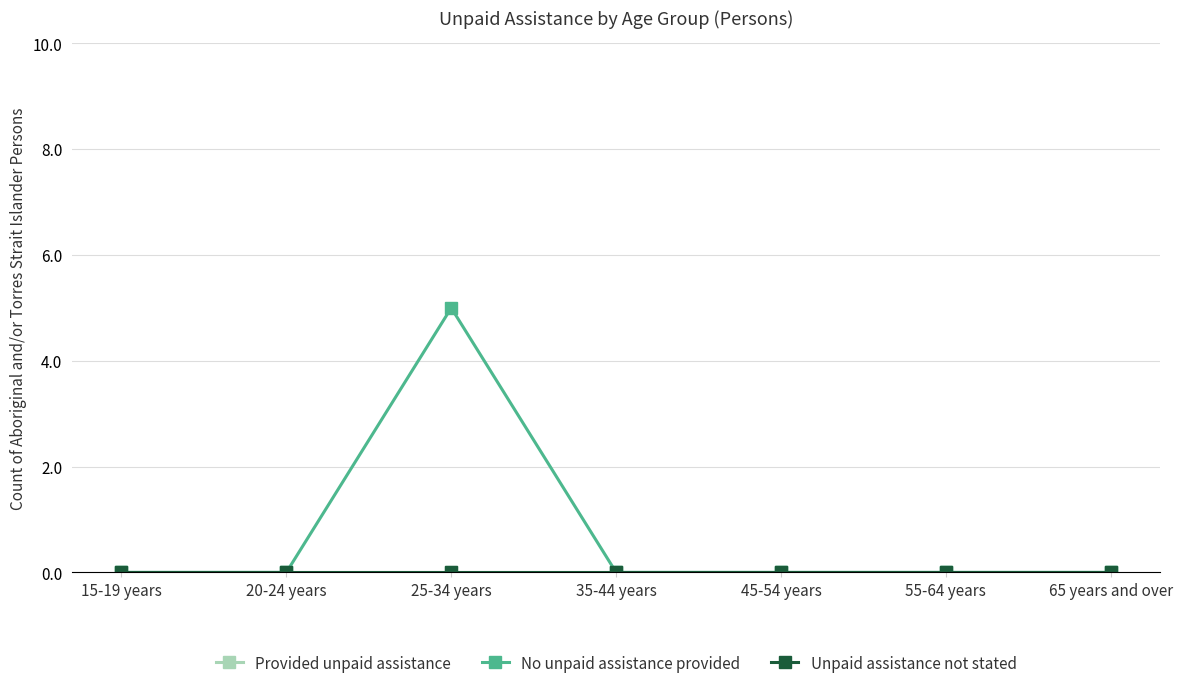

Which series changed the most between 55-64 years and 65 years and over?

Provided unpaid assistance